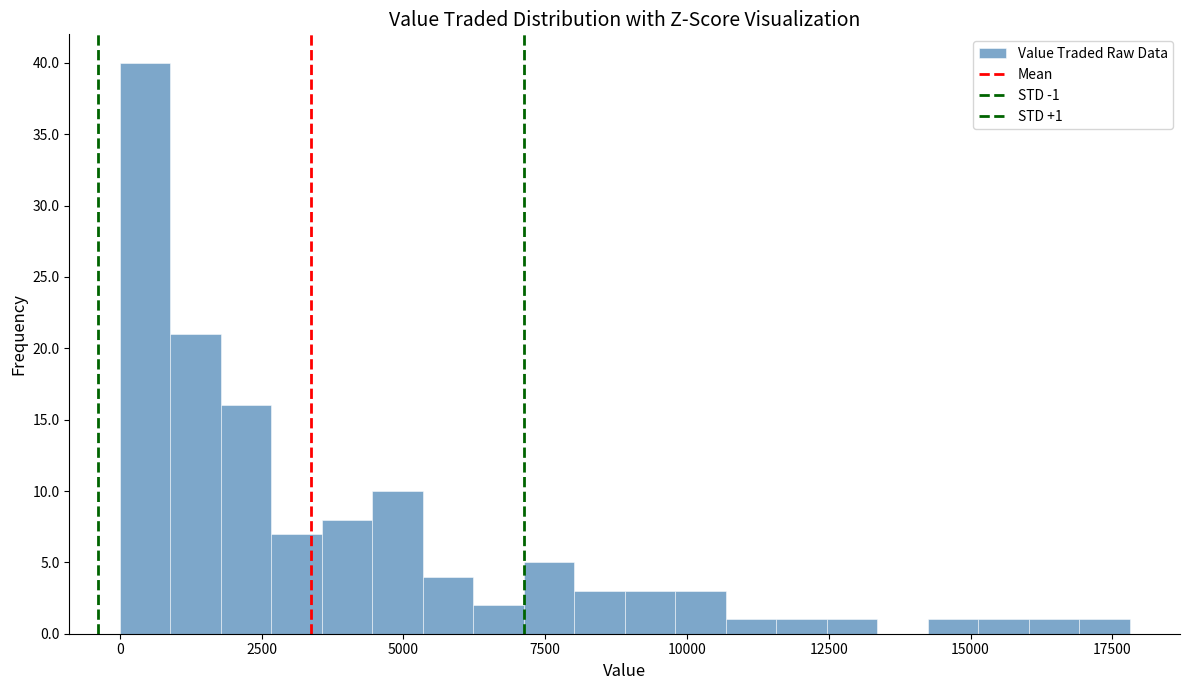

Around what value on the x-axis is the tallest bar? Give the approximate position of its centre, as read against the axis.

500